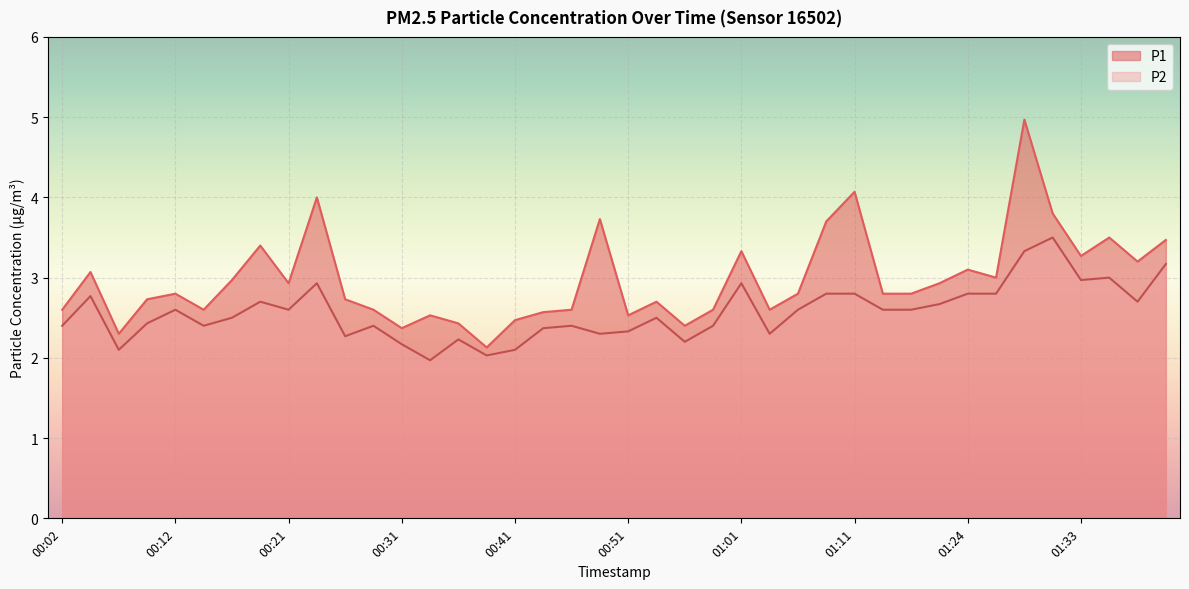

Reading right to left, list all the values displayed in this chart.

P1: 01:41=3.5	01:38=3.2	01:36=3.5	01:33=3.3	01:31=3.8	01:29=5.0	01:26=3.0	01:24=3.1	01:21=2.9	01:16=2.8	01:13=2.8	01:11=4.1	01:08=3.7	01:06=2.8	01:03=2.6	01:01=3.3	00:58=2.6	00:56=2.4	00:54=2.7	00:51=2.5	00:49=3.7	00:46=2.6	00:44=2.6	00:41=2.5	00:39=2.1	00:36=2.4	00:34=2.5	00:31=2.4	00:29=2.6	00:26=2.7	00:24=4.0	00:21=2.9	00:19=3.4	00:16=3.0	00:14=2.6	00:12=2.8	00:09=2.7	00:07=2.3	00:04=3.1	00:02=2.6
P2: 01:41=3.2	01:38=2.7	01:36=3.0	01:33=3.0	01:31=3.5	01:29=3.3	01:26=2.8	01:24=2.8	01:21=2.7	01:16=2.6	01:13=2.6	01:11=2.8	01:08=2.8	01:06=2.6	01:03=2.3	01:01=2.9	00:58=2.4	00:56=2.2	00:54=2.5	00:51=2.3	00:49=2.3	00:46=2.4	00:44=2.4	00:41=2.1	00:39=2.0	00:36=2.2	00:34=2.0	00:31=2.2	00:29=2.4	00:26=2.3	00:24=2.9	00:21=2.6	00:19=2.7	00:16=2.5	00:14=2.4	00:12=2.6	00:09=2.4	00:07=2.1	00:04=2.8	00:02=2.4